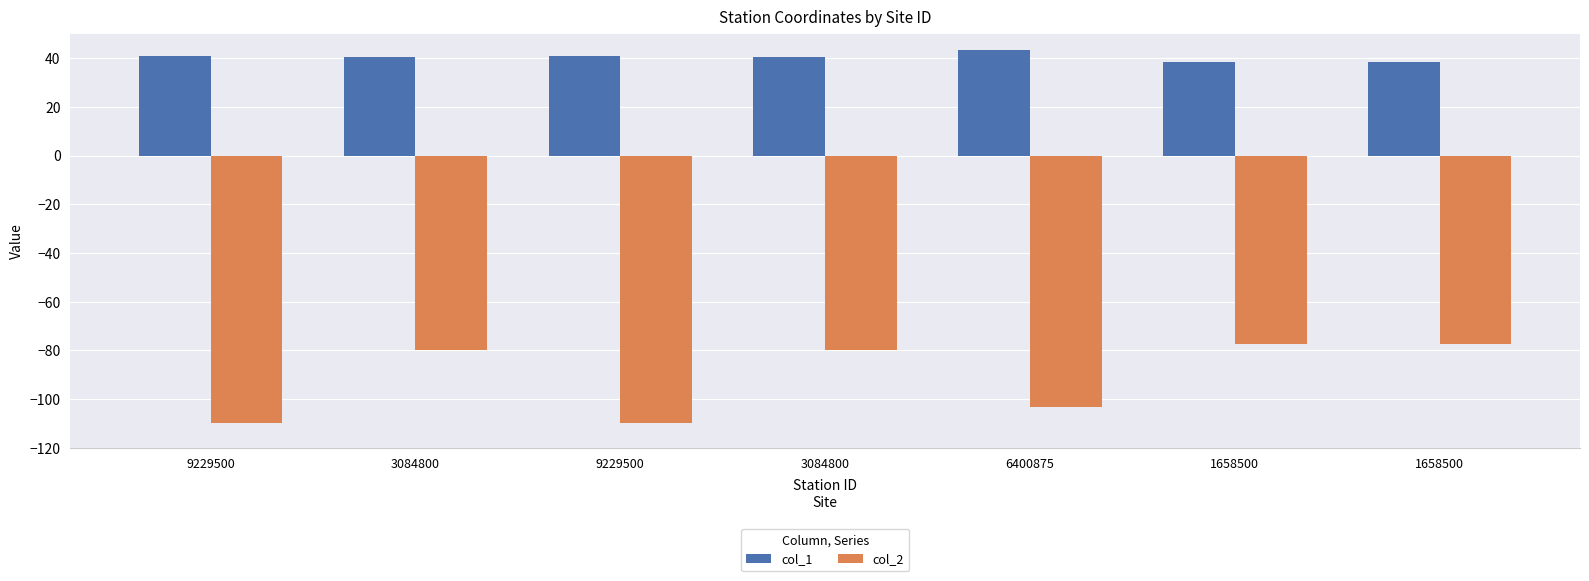

Reading right to left, transcribe all the data shown in this chart.

col_1: 38.6	38.6	43.2	40.4	41.0	40.4	41.0
col_2: -77.4	-77.4	-103.2	-79.8	-109.7	-79.8	-109.7